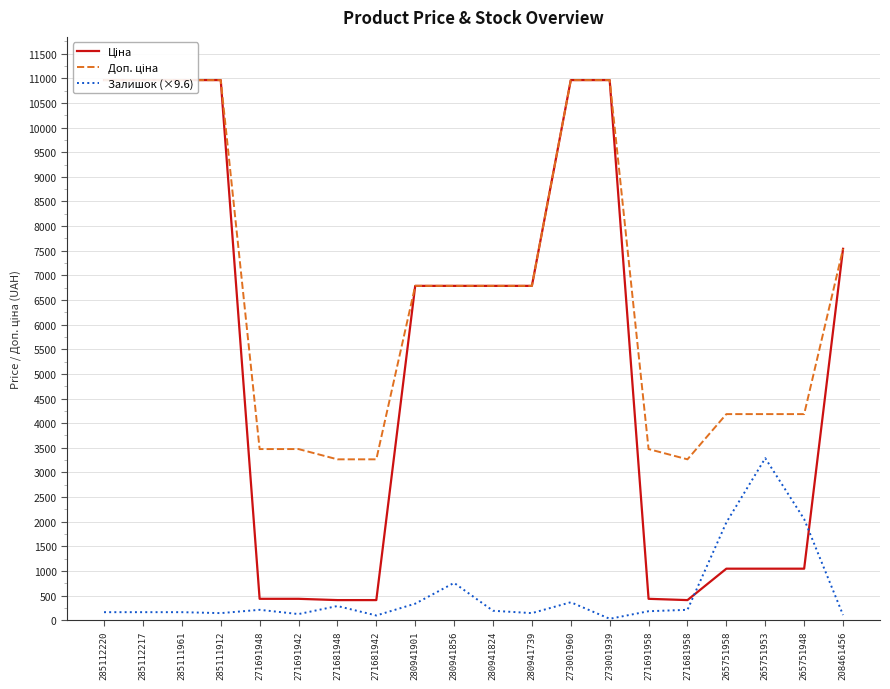

Reading left to right, list all the values displayed in this chart.

Ціна: 285112220=10964.4	285112217=10964.4	285111961=10964.4	285111912=10964.4	271691948=434.3	271691942=434.3	271681948=408.2	271681942=408.2	280941901=6787.1	280941856=6787.1	280941824=6787.1	280941739=6787.1	273001960=10964.4	273001939=10964.4	271691958=434.3	271681958=408.2	265751958=1046.0	265751953=1046.0	265751948=1046.0	208461456=7539.3
Доп. ціна: 285112220=10964.4	285112217=10964.4	285111961=10964.4	285111912=10964.4	271691948=3474.1	271691942=3474.1	271681948=3265.8	271681942=3265.8	280941901=6787.1	280941856=6787.1	280941824=6787.1	280941739=6787.1	273001960=10964.4	273001939=10964.4	271691958=3474.1	271681958=3265.8	265751958=4184.0	265751953=4184.0	265751948=4184.0	208461456=7539.3
Залишок (×9.6): 285112220=163.0	285112217=163.0	285111961=163.0	285111912=143.8	271691948=211.0	271691942=124.7	271681948=287.7	271681942=95.9	280941901=335.6	280941856=757.6	280941824=191.8	280941739=143.8	273001960=364.4	273001939=28.8	271691958=182.2	271681958=211.0	265751958=1985.1	265751953=3289.3	265751948=2052.2	208461456=105.5